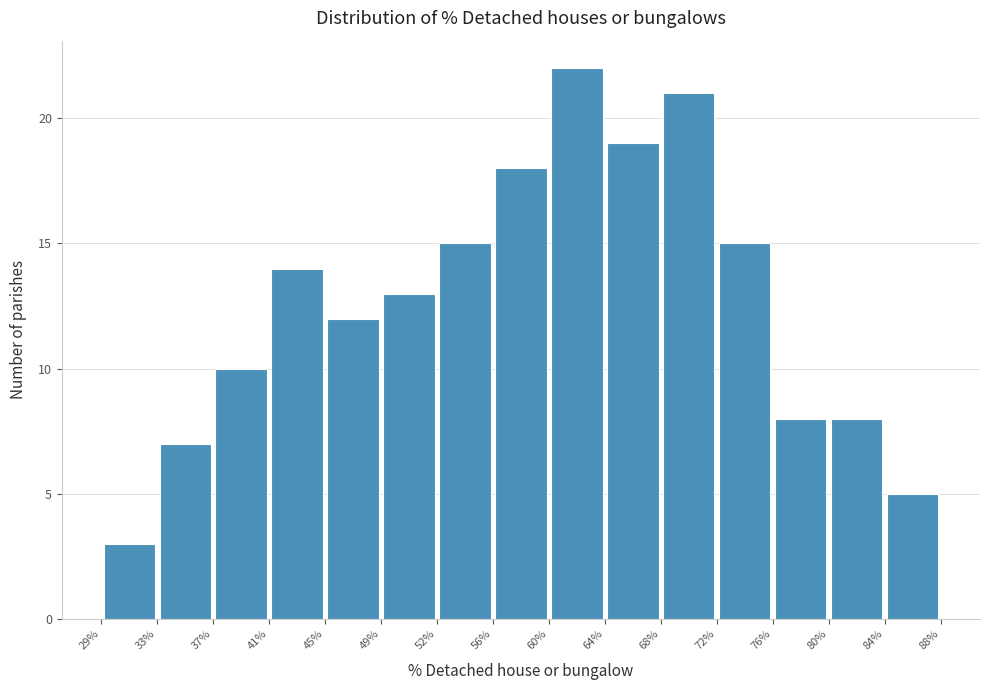

Reading left to right, transcribe this chart: for each bar, give the range it covers on the x-axis and its height. The values are not printed on the chart, so give them approximately, as read against the axis.

29% to 33%: 3
33% to 37%: 7
37% to 41%: 10
41% to 45%: 14
45% to 49%: 12
49% to 52%: 13
52% to 56%: 15
56% to 60%: 18
60% to 64%: 22
64% to 68%: 19
68% to 72%: 21
72% to 76%: 15
76% to 80%: 8
80% to 84%: 8
84% to 88%: 5